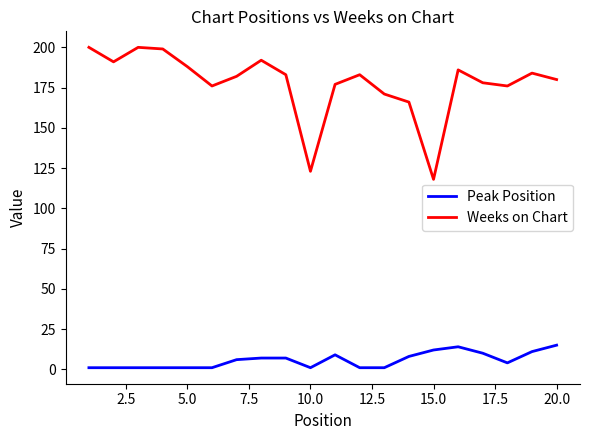

List the series in order of their peak value, highest first.

Weeks on Chart, Peak Position